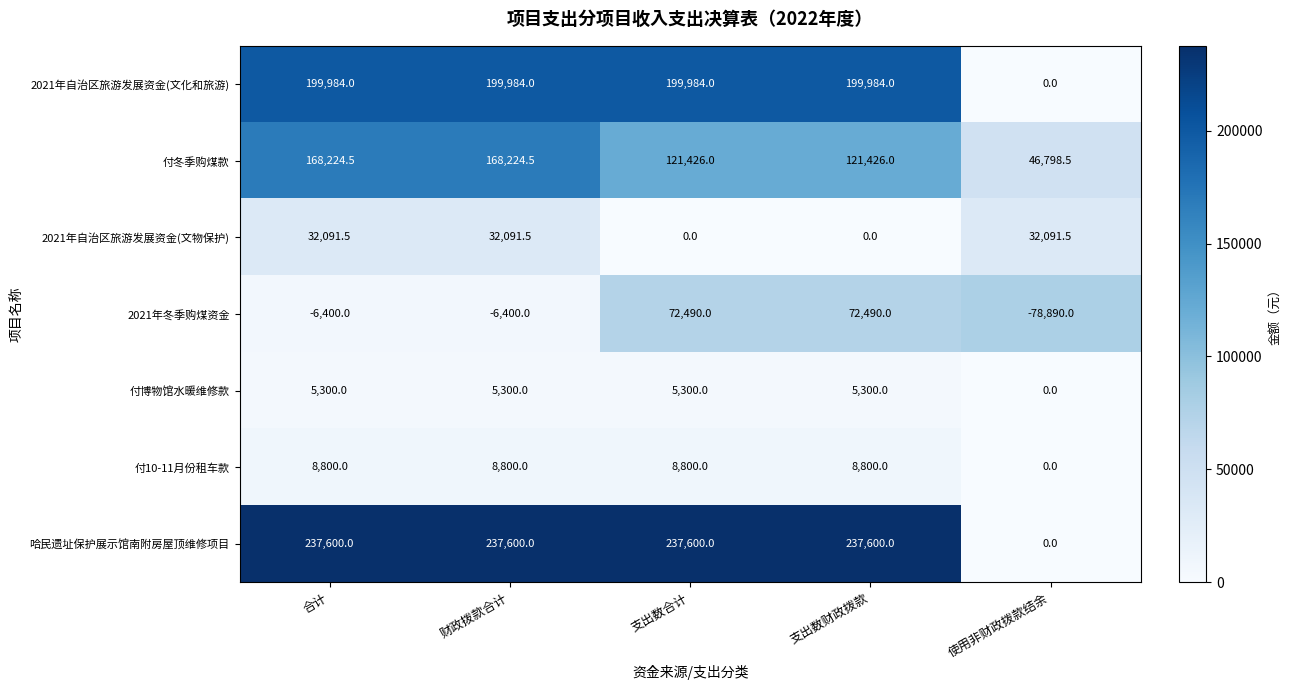

At which label does 付冬季购煤款 first exceed 121426?

合计